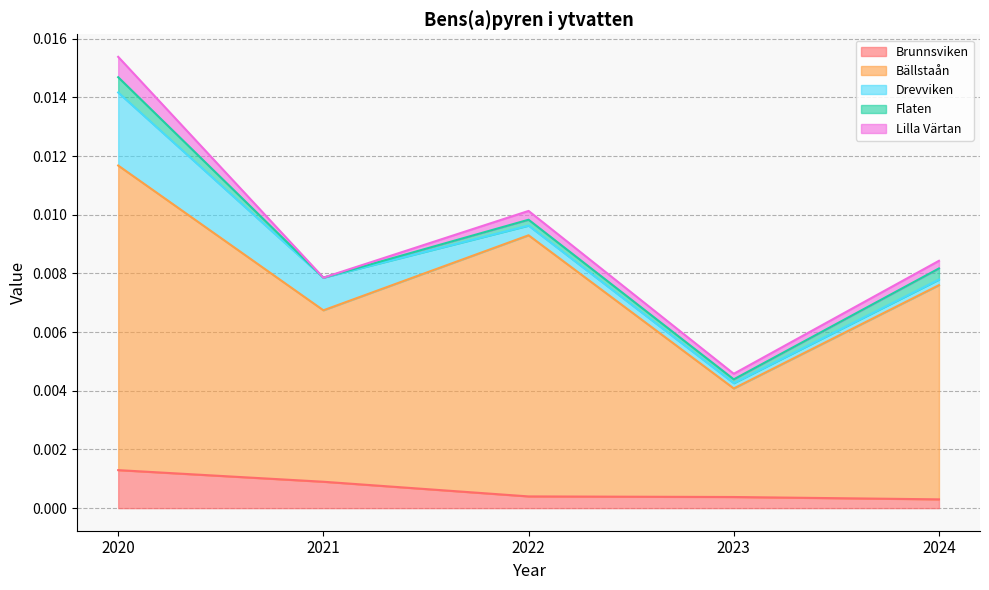

Where is the first local maximum for Bällstaån?

2022